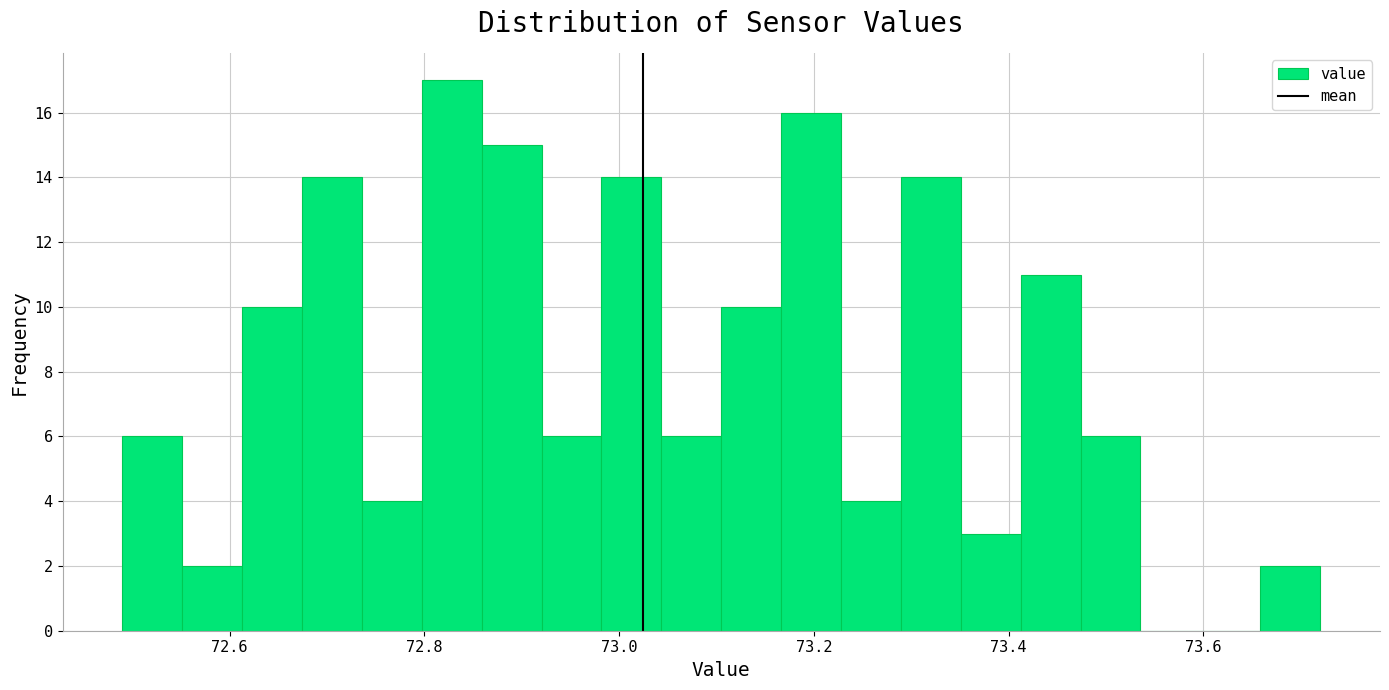

Around what value on the x-axis is the tallest bar? Give the approximate position of its centre, as read against the axis.

72.82